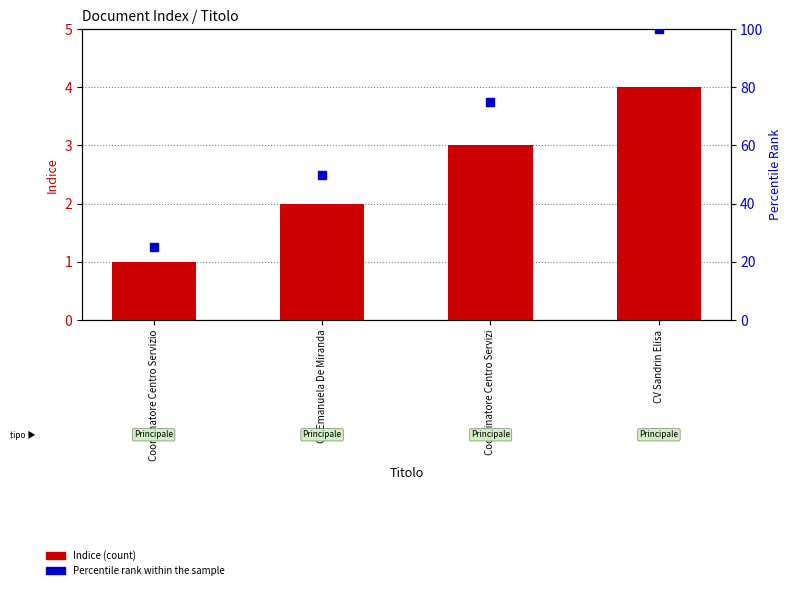

Which series has the largest total across all categories?

Percentile rank within the sample